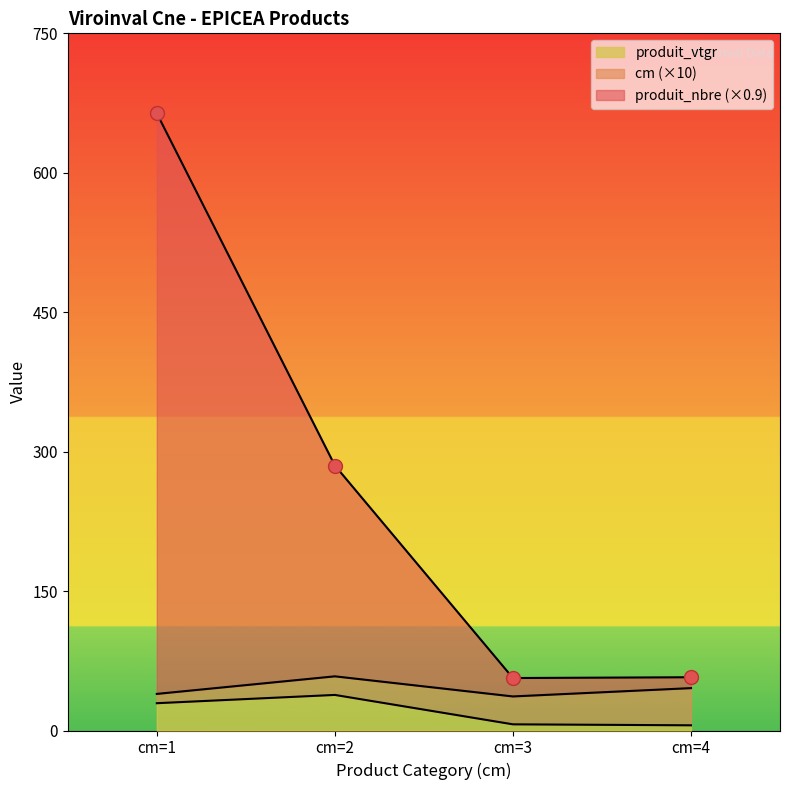

What is the value of the produit_vtgr point at the 2nd from the left?

38.3